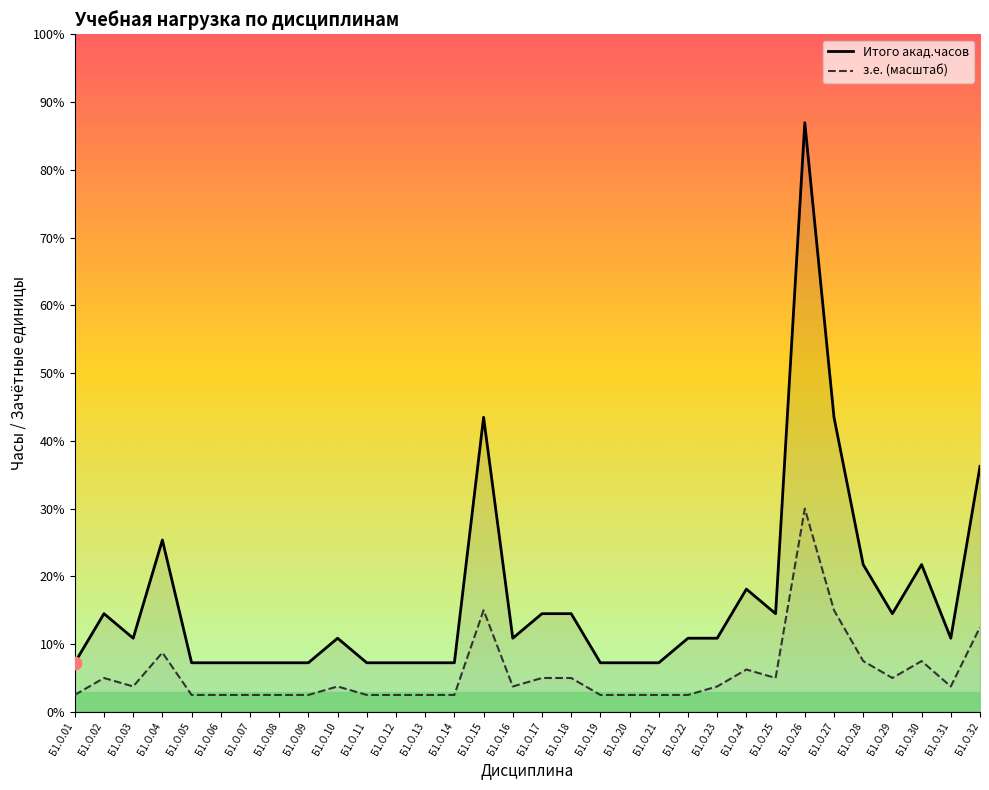

Which series has the largest total across all categories?

Итого акад.часов